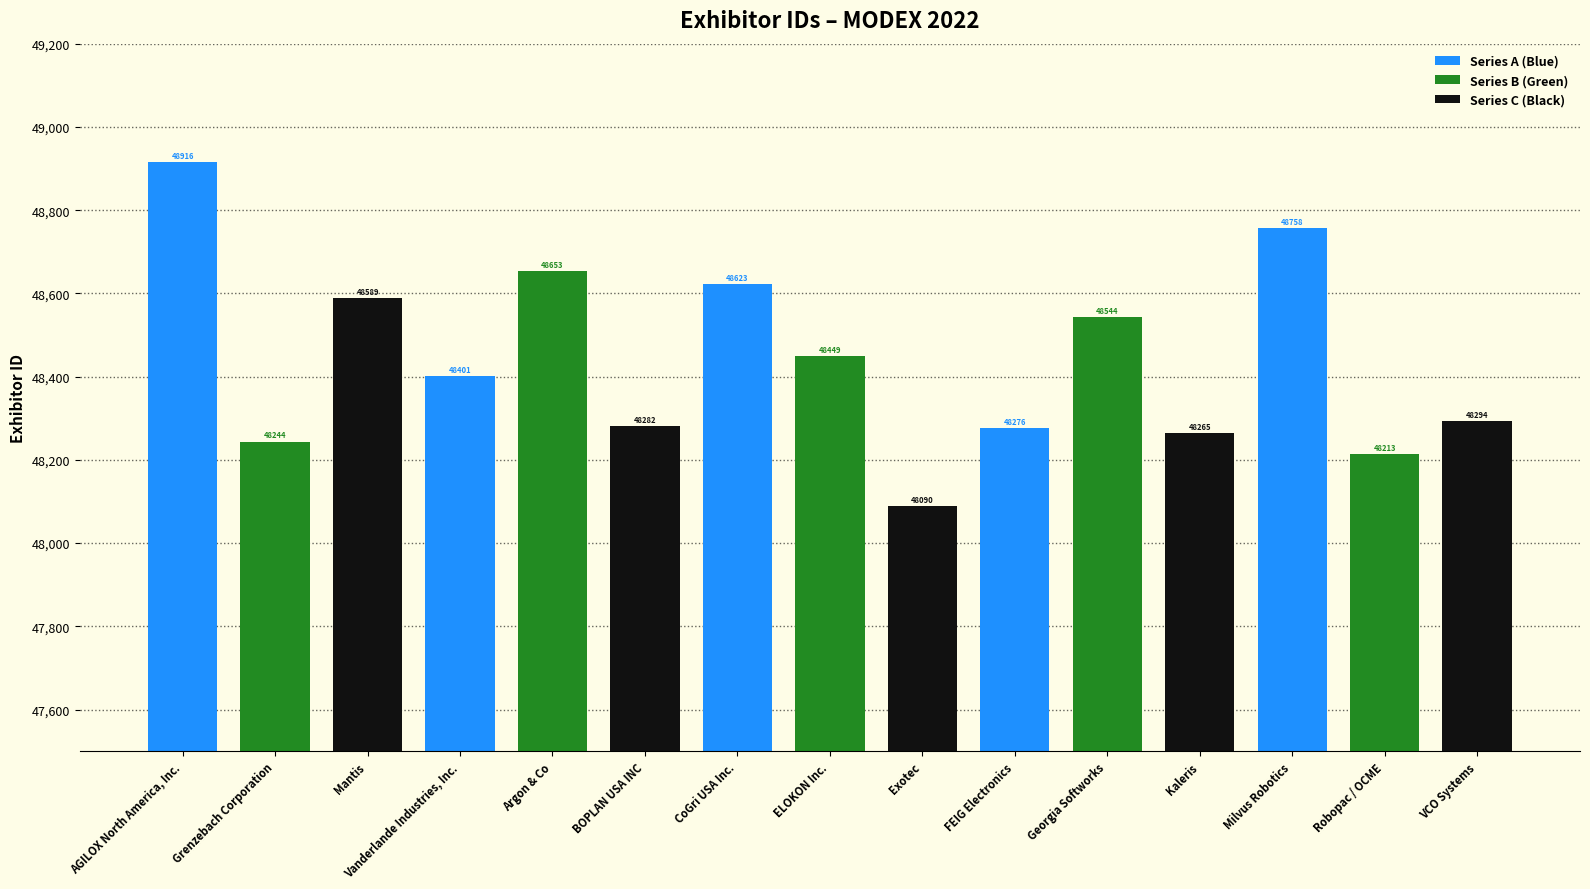

Reading right to left, what are all the values shown in this chart?

Series A (Blue): 48758	48276	48623	48401	48916
Series B (Green): 48213	48544	48449	48653	48244
Series C (Black): 48294	48265	48090	48282	48589